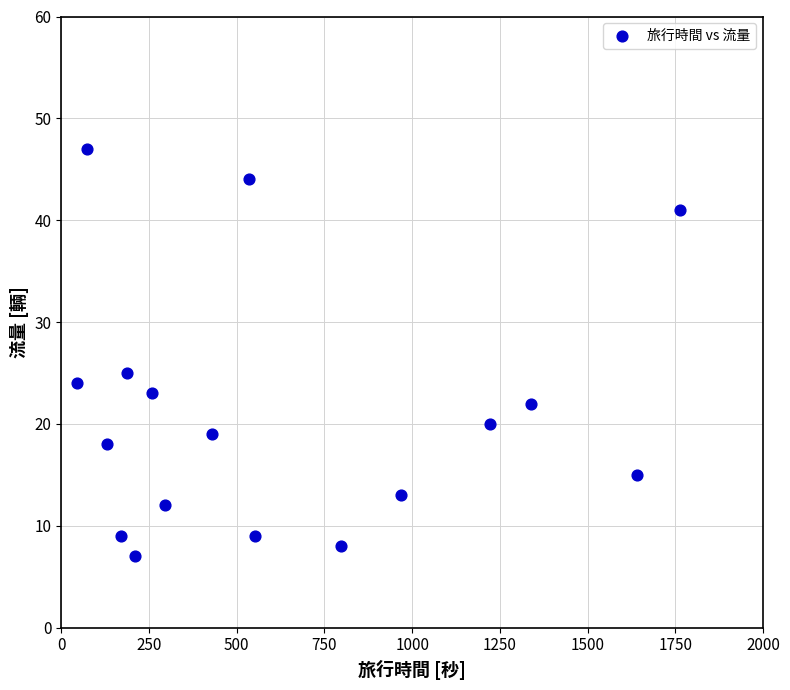

What Y value in the scatter plot is closest to 27?

25